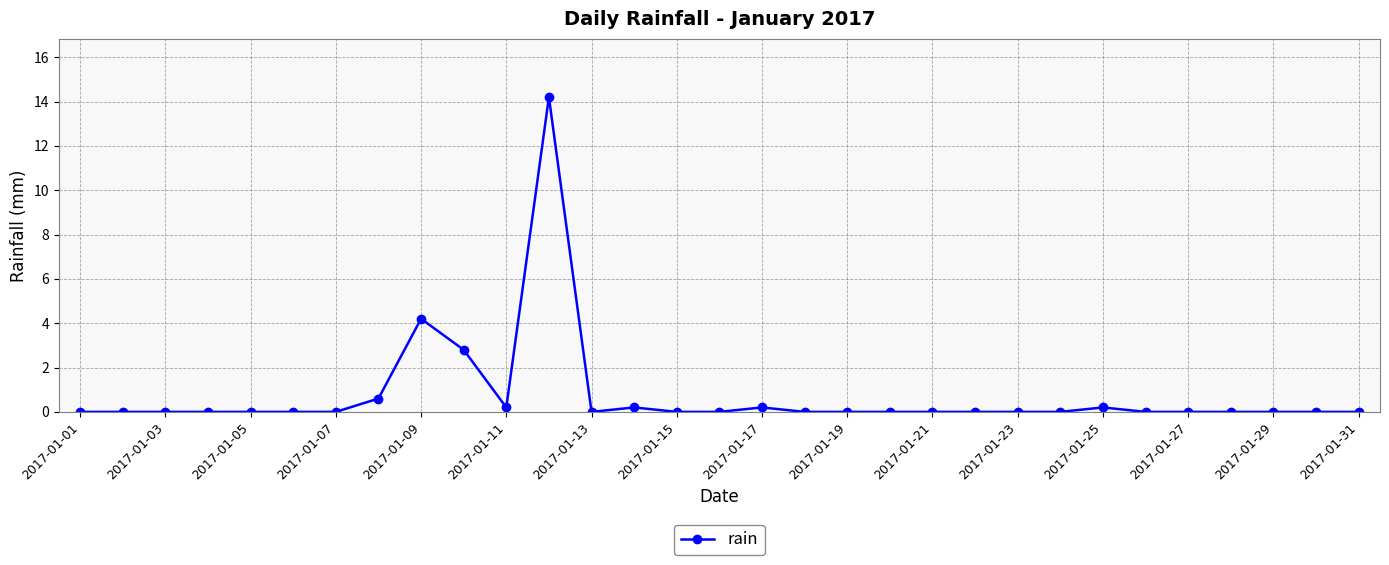

Does the chart display data point markers on the line(s)?

Yes